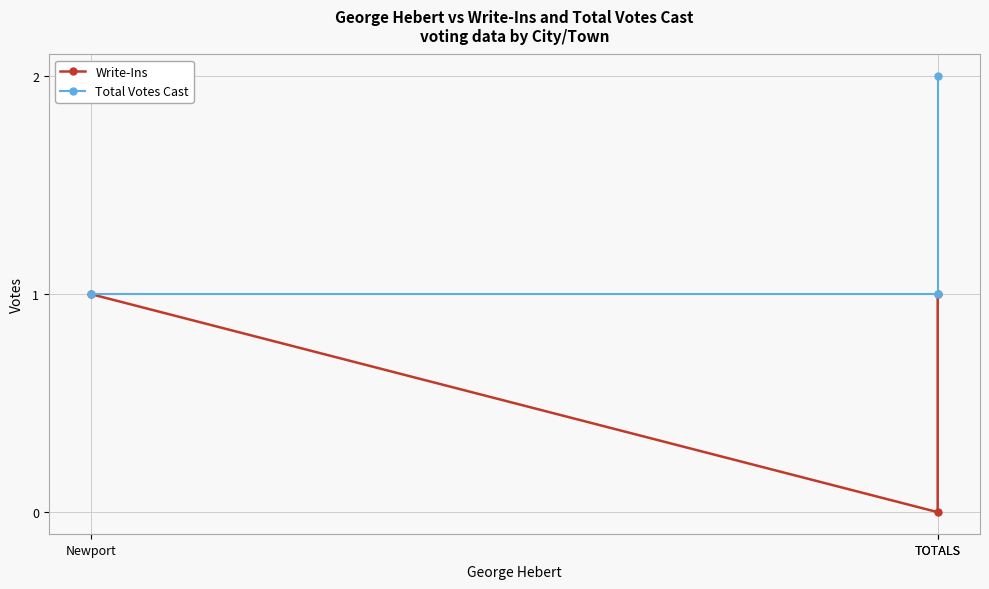

Reading left to right, extract all data points from this chart.

Write-Ins: 1	0	1
Total Votes Cast: 1	1	2